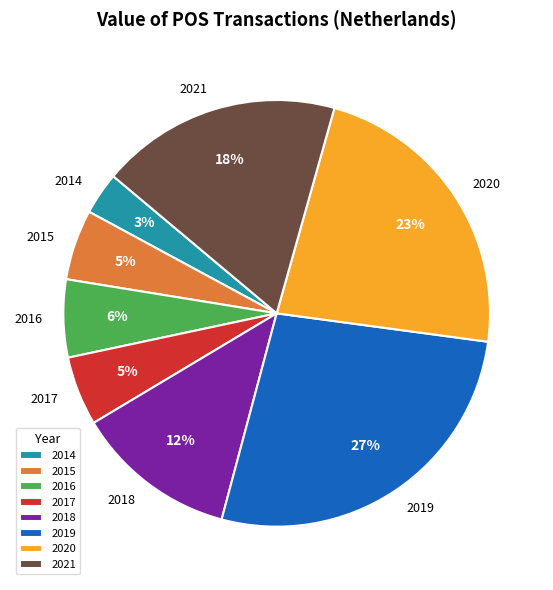

To the nearest percent, what is the difference between the 2017 and 2014 slice percentages?

2%